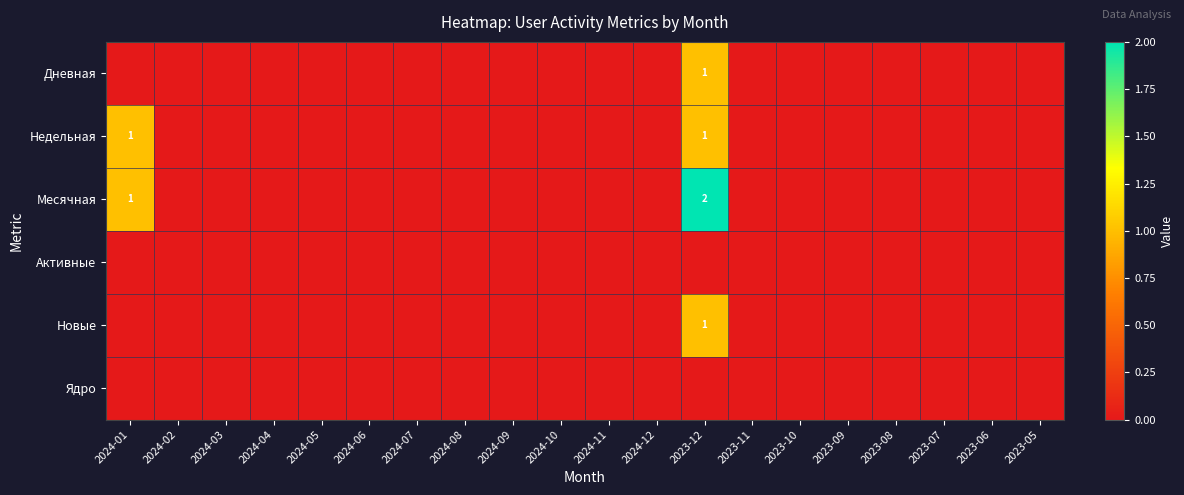

How many data points in Месячная are above 0?

2